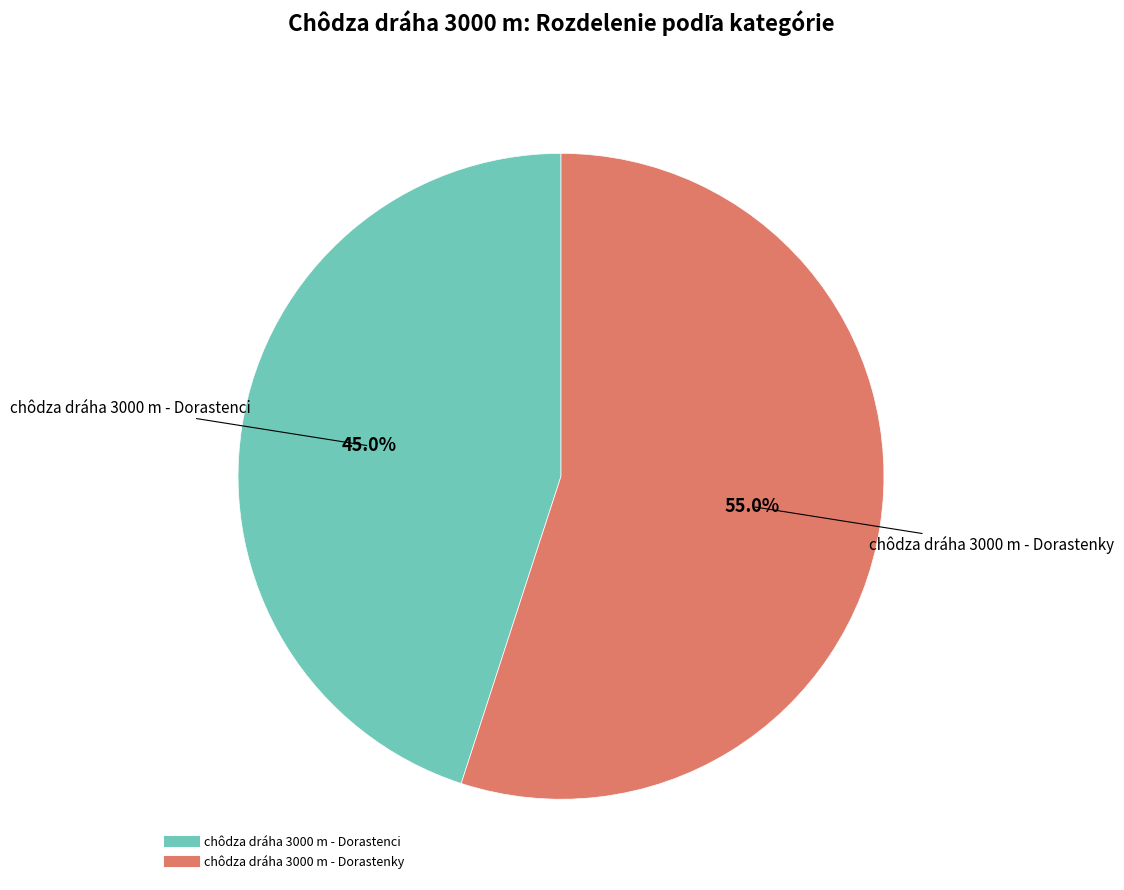

The chôdza dráha 3000 m - Dorastenci slice represents 45% of the pie. True or false?

True